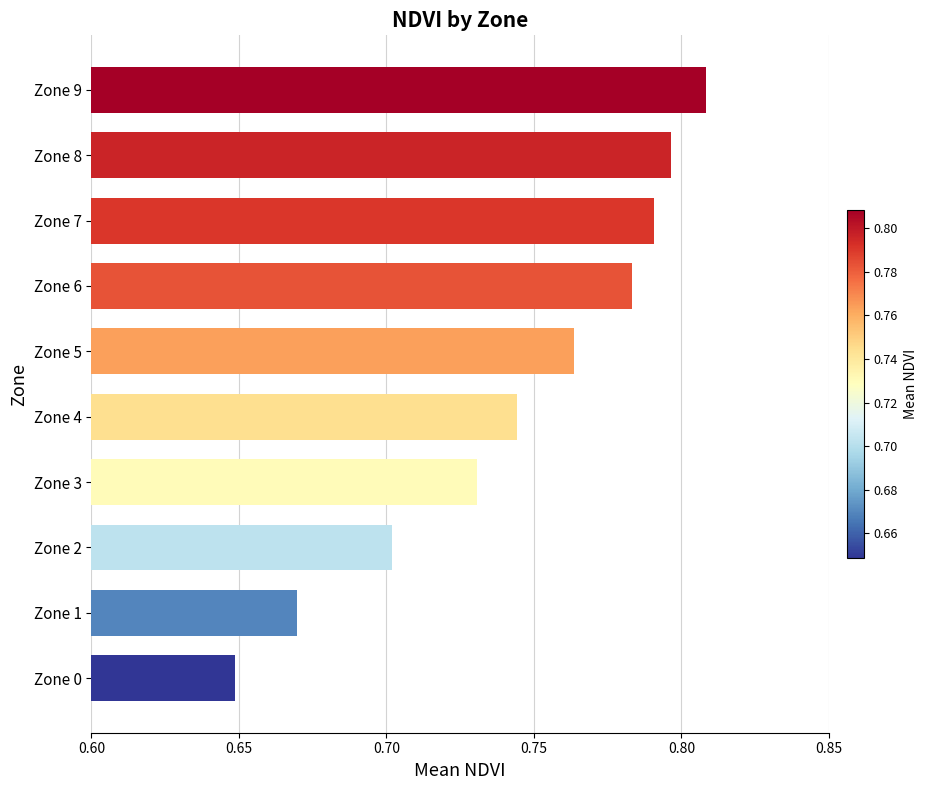

Is it true that the value at Zone 2 is 1.0?

False